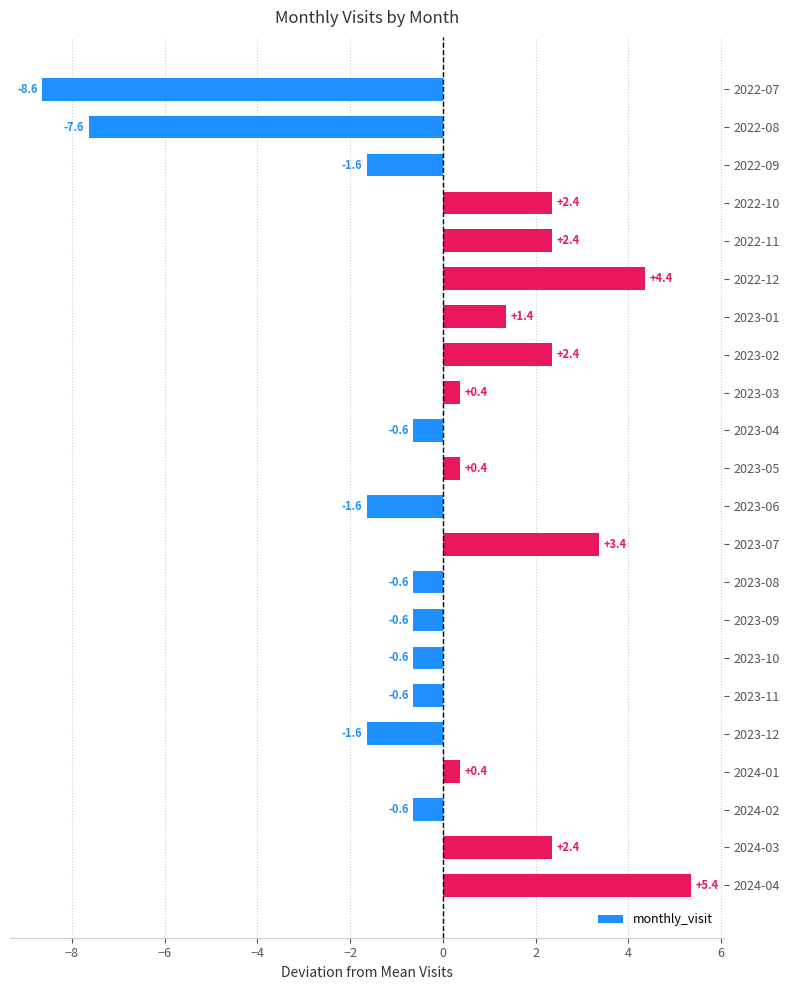

The value at 2023-08 is -0.6. True or false?

True